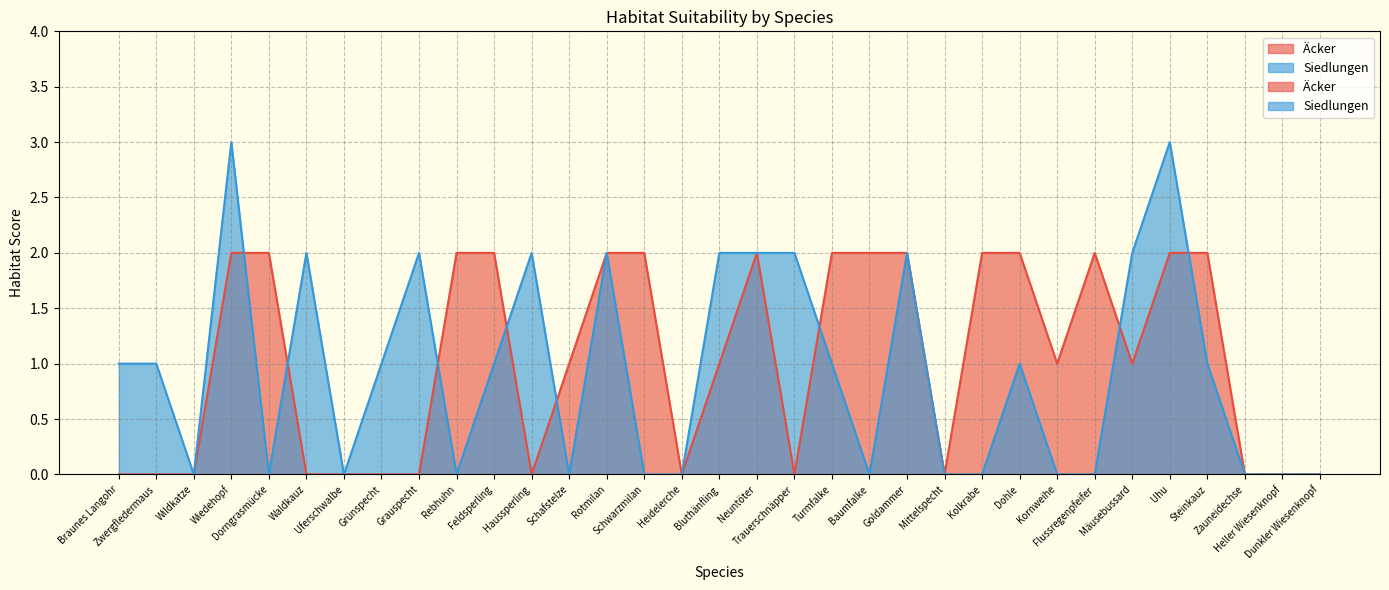

At how many categories does at least one series exceed 1?

21